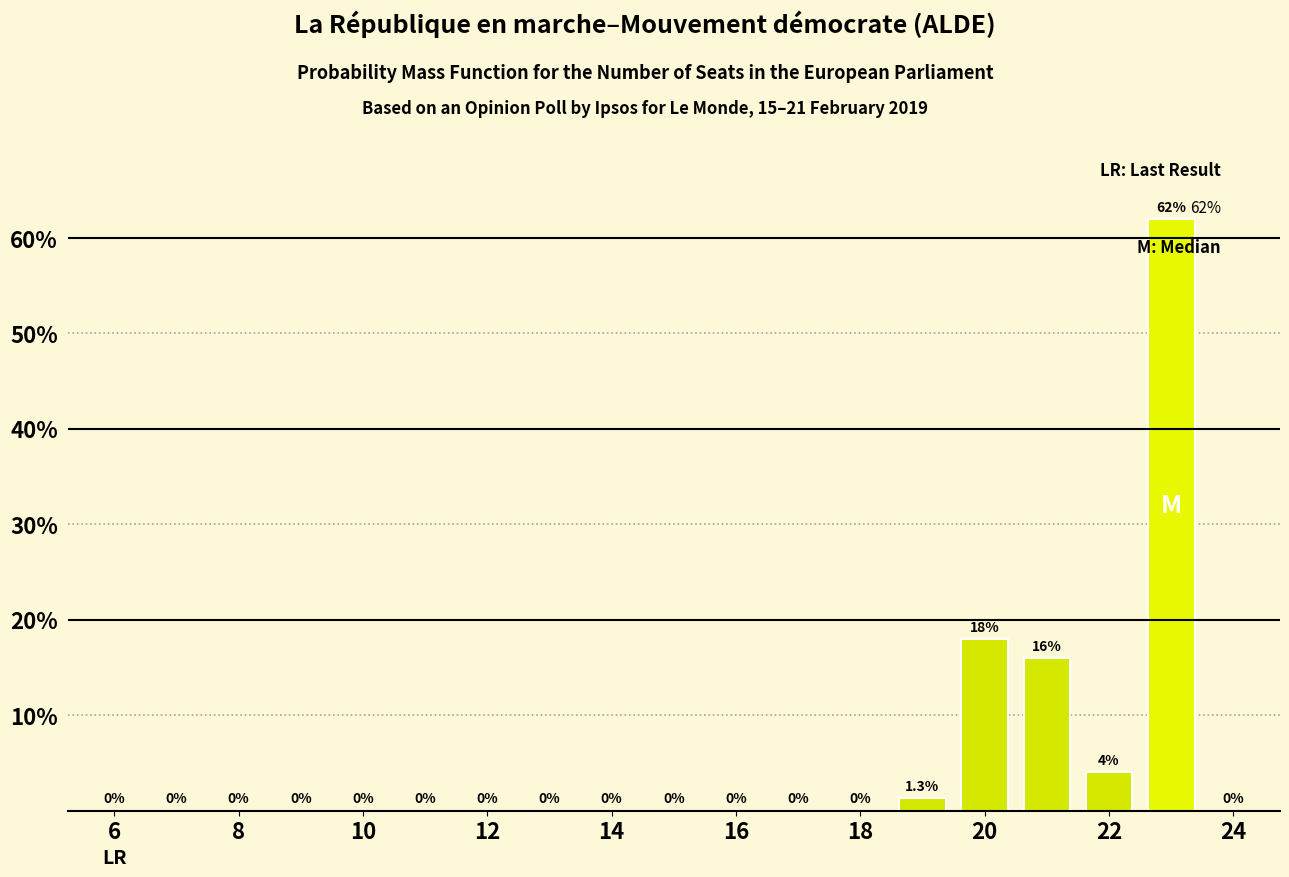

Reading left to right, what are all the values shown in this chart?

0.0	0.0	0.0	0.0	0.0	0.0	0.0	0.0	0.0	0.0	0.0	0.0	0.0	1.3	18.0	16.0	4.0	62.0	0.0